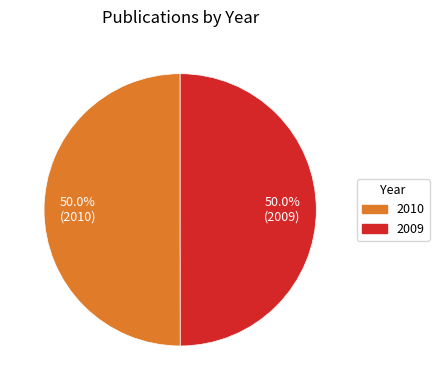

Combined, what portion of the pie is 2009 and 2010?

100.0%